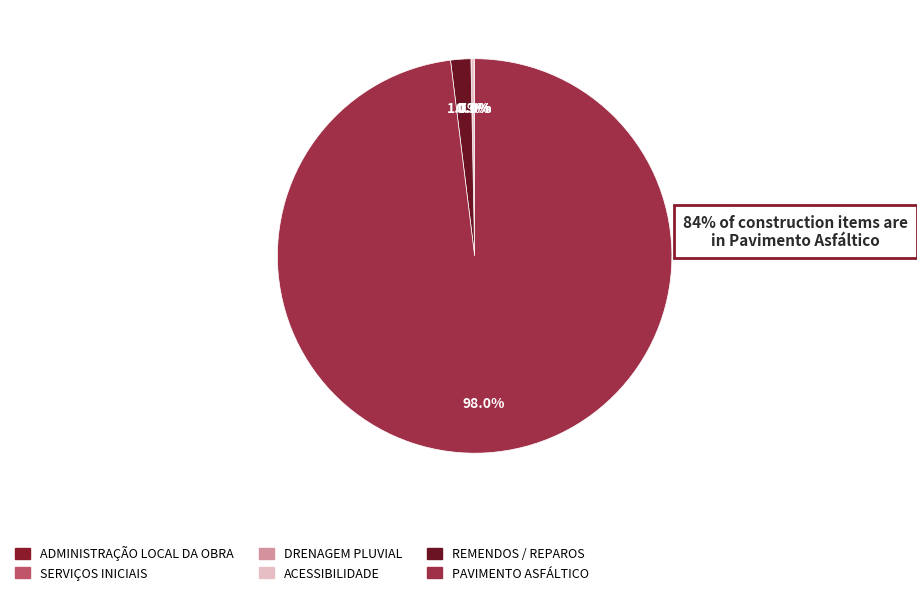

Which slice represents more than half of the pie?

PAVIMENTO ASFÁLTICO